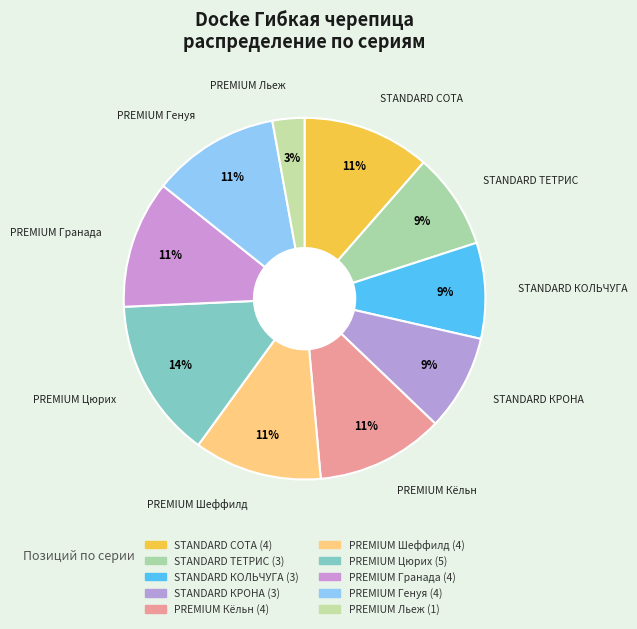

To the nearest percent, what is the combined percentage of PREMIUM Цюрих and PREMIUM Генуя?

26%